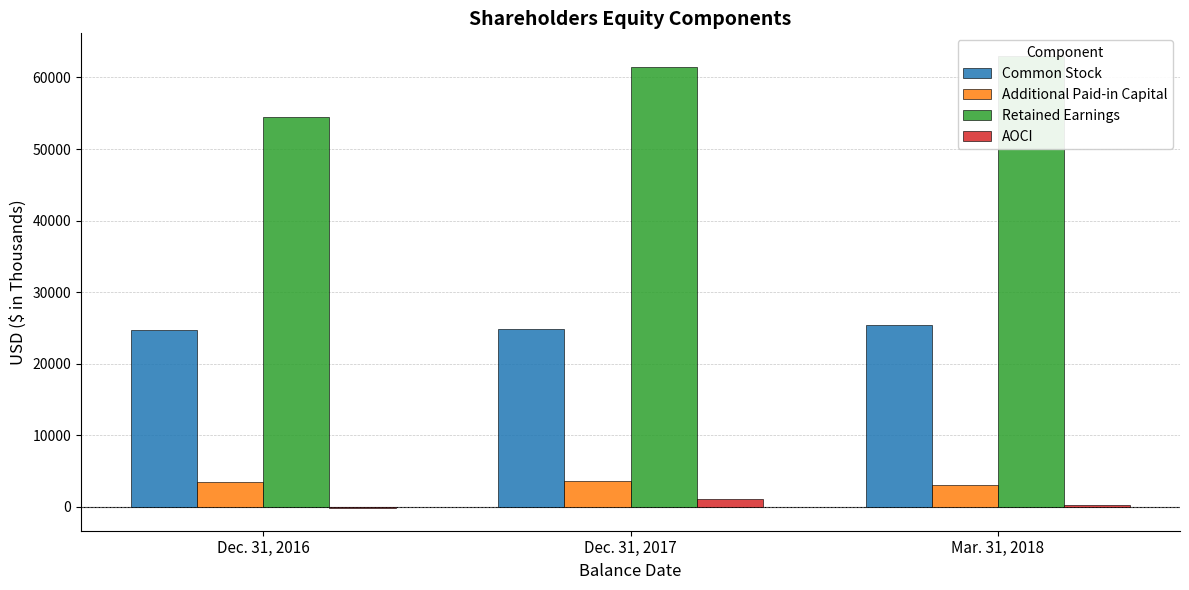

What is the sum of the Retained Earnings values at Dec. 31, 2017 and Mar. 31, 2018?

124444